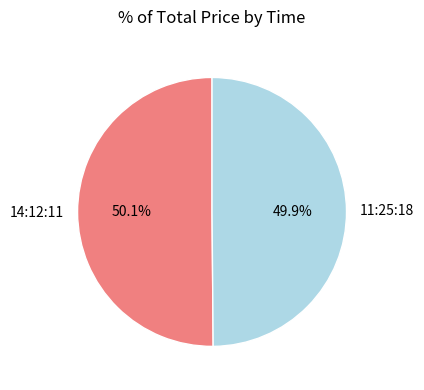

Does any single category account for the majority?

Yes